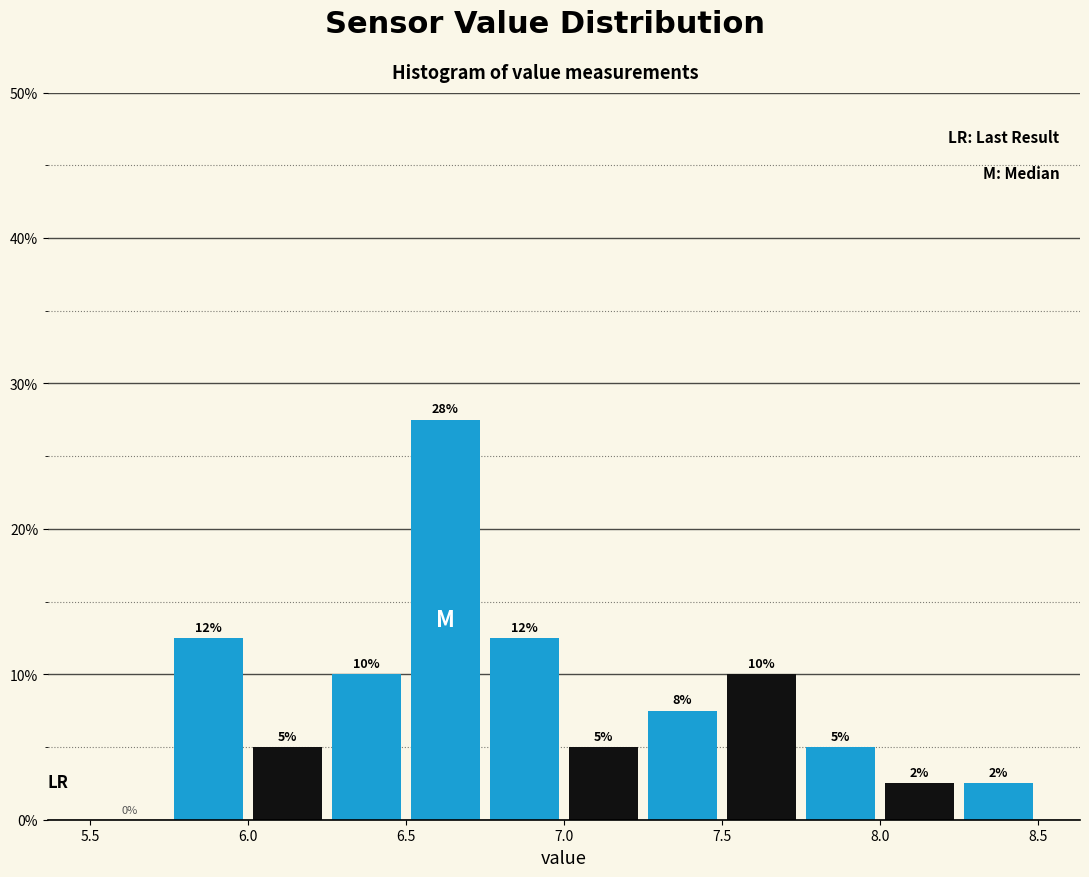

Which range on the x-axis has the tallest bar?

6.50 to 6.75